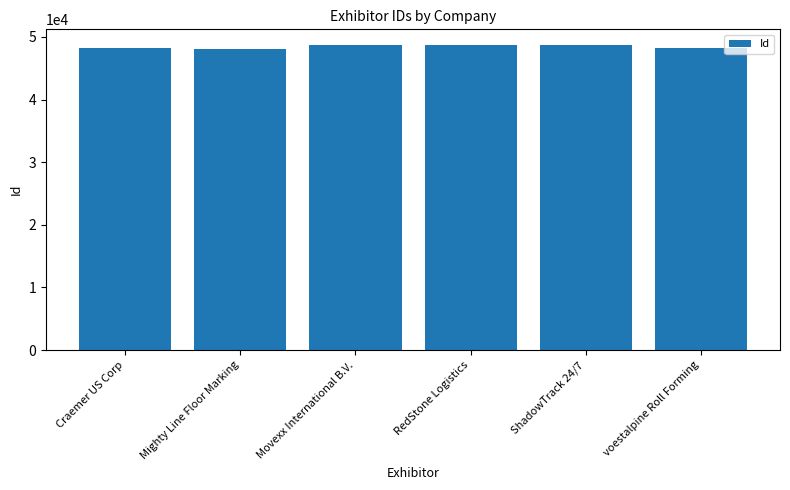

What is the value of the 4th bar from the left?

48774